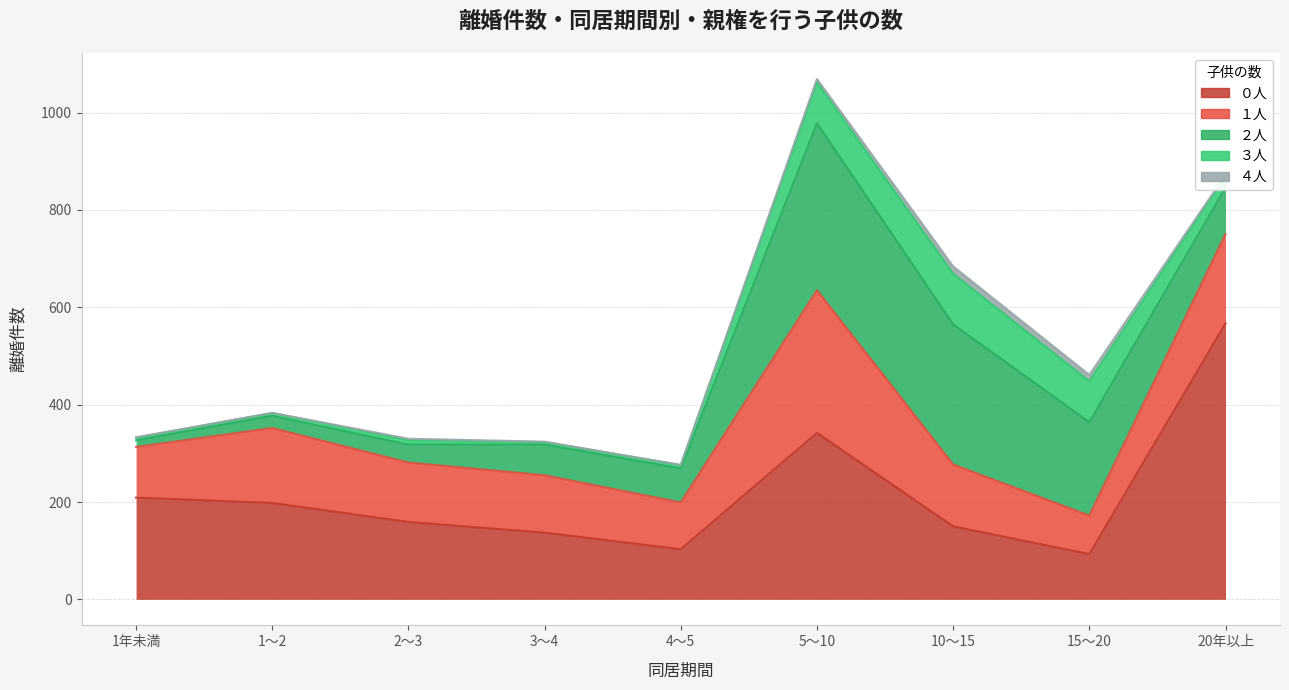

Which series has the largest range (max minus min)?

０人